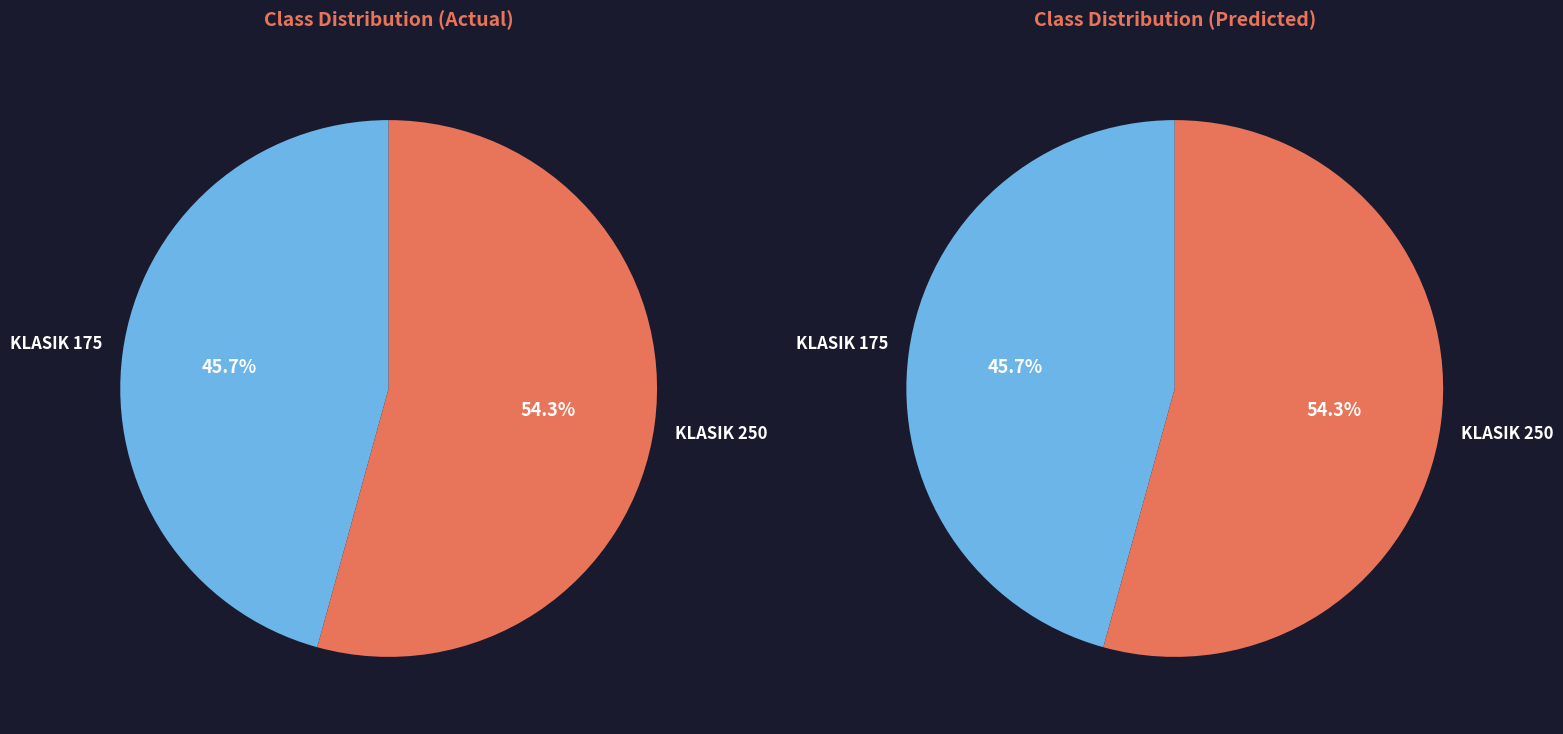

Does any single category account for the majority?

Yes